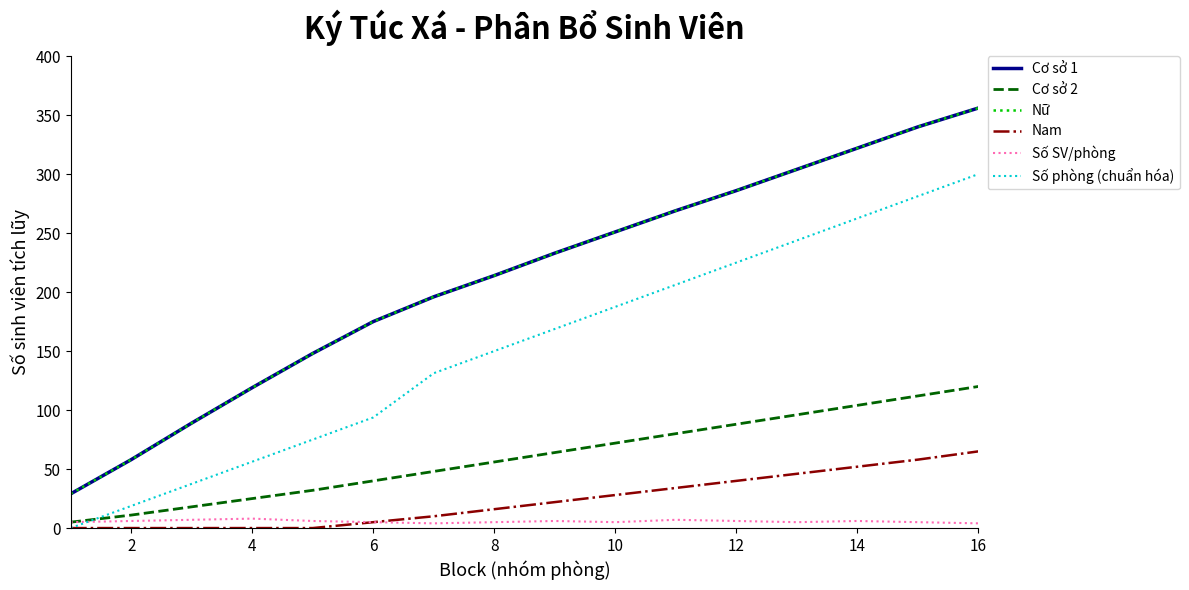

Does the chart have visible grid lines?

No